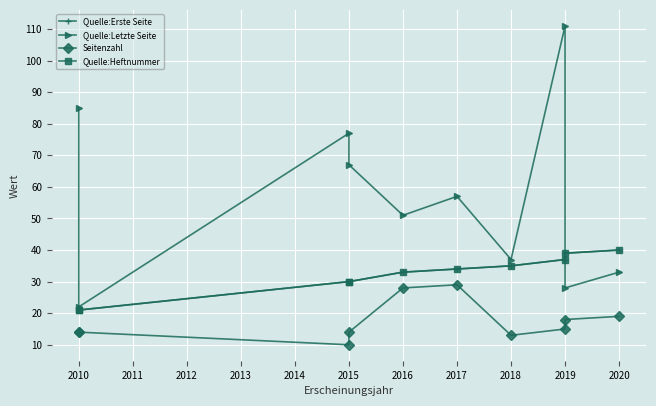

Reading right to left, what are all the values shown in this chart?

Quelle:Erste Seite: 40	39	37	35	34	33	30	30	21	21
Quelle:Letzte Seite: 33	28	111	37	57	51	67	77	22	85
Seitenzahl: 19	18	15	13	29	28	14	10	14	14
Quelle:Heftnummer: 40	39	37	35	34	33	30	30	21	21